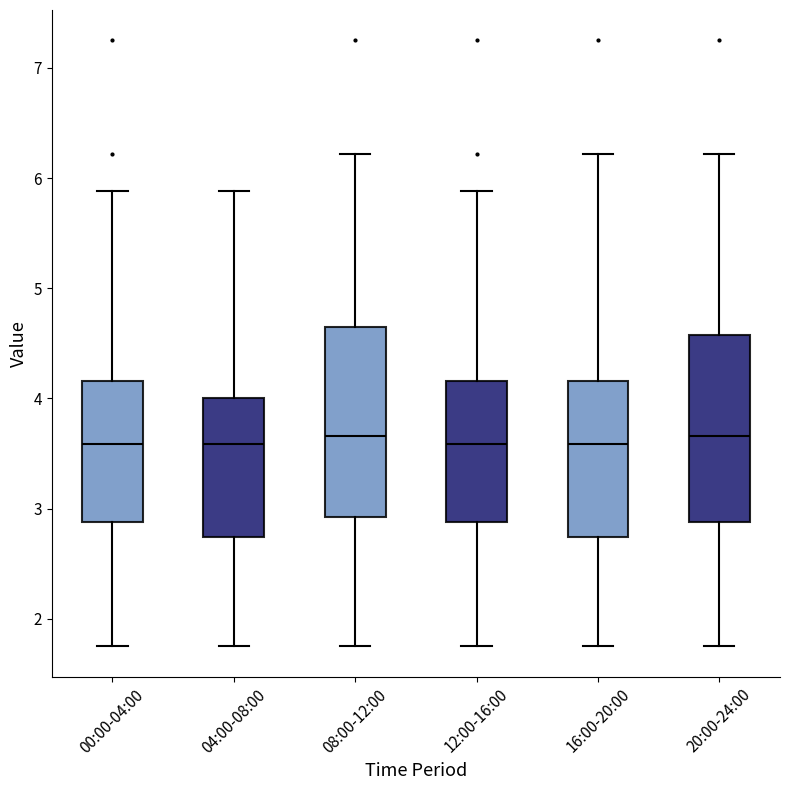

Reading left to right, read every box against the y-axis: the position of its median line, the range the box covers, and the ends of its whiskers. The values are not printed on the chart, so give them approximately, as read against the axis.

00:00-04:00: median 3.6, box 2.9 to 4.2, whiskers 1.8 to 5.9
04:00-08:00: median 3.6, box 2.7 to 4.0, whiskers 1.8 to 5.9
08:00-12:00: median 3.7, box 2.9 to 4.7, whiskers 1.8 to 6.2
12:00-16:00: median 3.6, box 2.9 to 4.2, whiskers 1.8 to 5.9
16:00-20:00: median 3.6, box 2.7 to 4.2, whiskers 1.8 to 6.2
20:00-24:00: median 3.7, box 2.9 to 4.6, whiskers 1.8 to 6.2